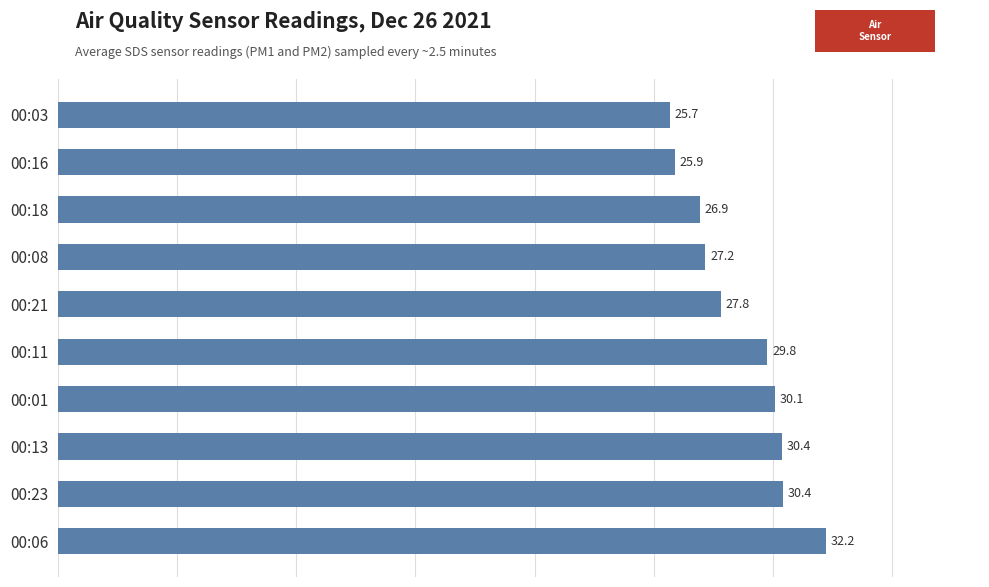

Does the chart contain any negative values?

No